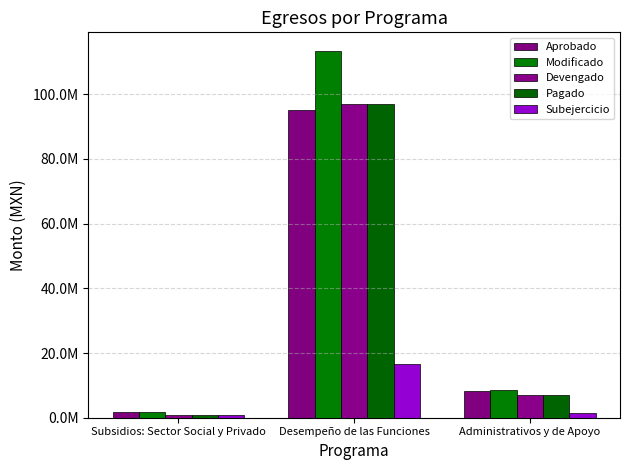

Is it true that Pagado equals 154834343.7 at Desempeño de las Funciones?

False